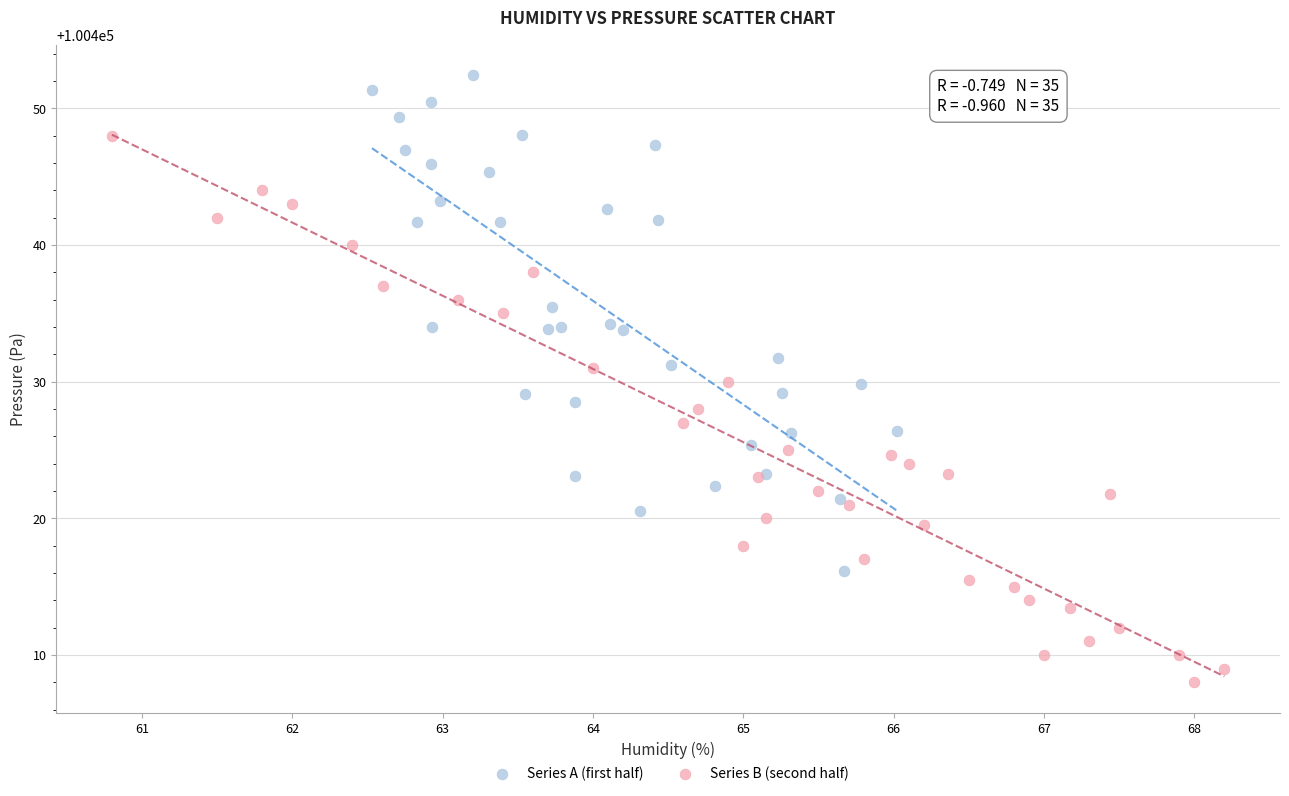

Which series has the widest spread of Y values?

Series B (second half)